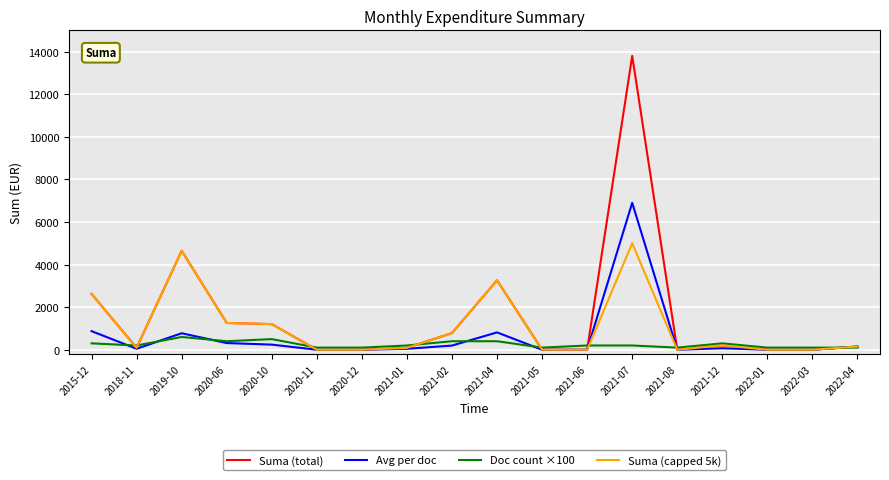

What is the difference between the highest and lowest values at 2020-10?

962.8